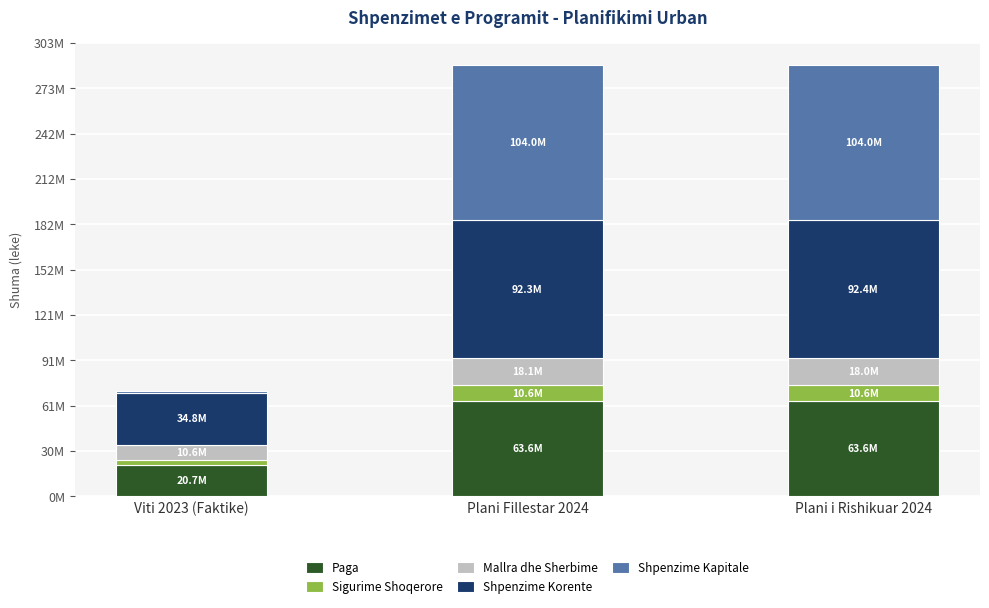

Rank the categories by Sigurime Shoqerore value from lowest to highest.

Viti 2023 (Faktike), Plani Fillestar 2024, Plani i Rishikuar 2024